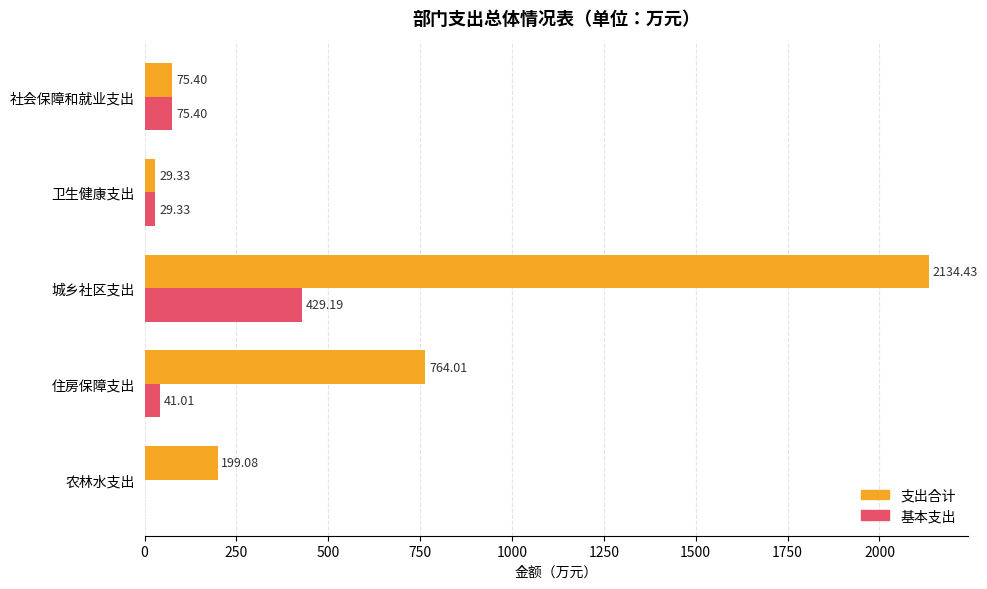

Which series changed the most between 社会保障和就业支出 and 城乡社区支出?

支出合计